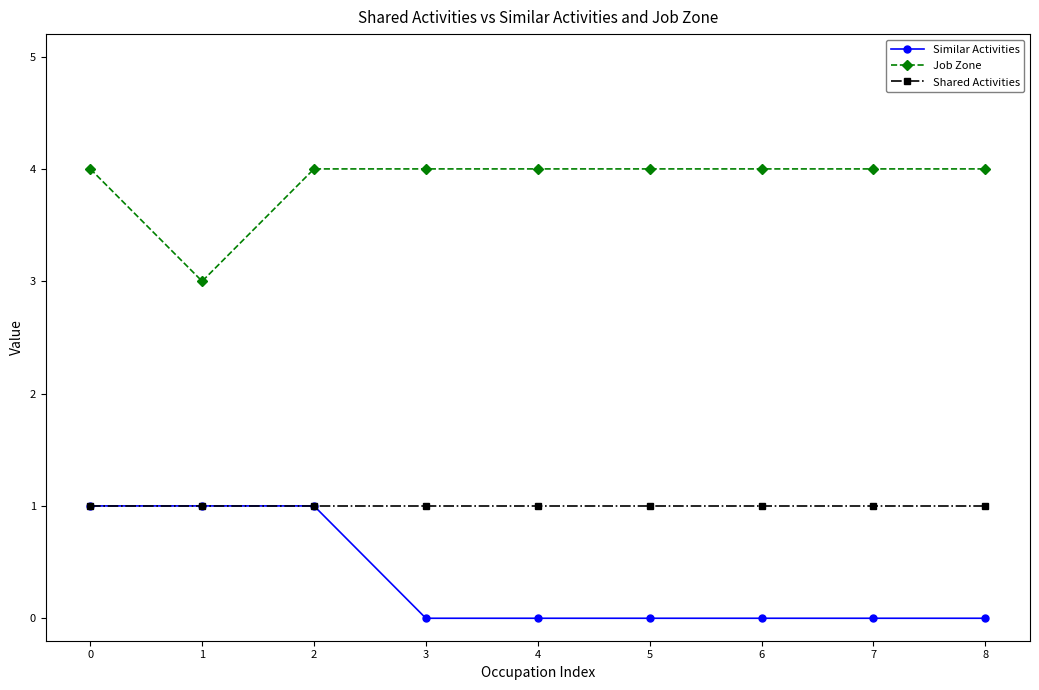

True or false: Job Zone and Similar Activities intersect in this chart.

False